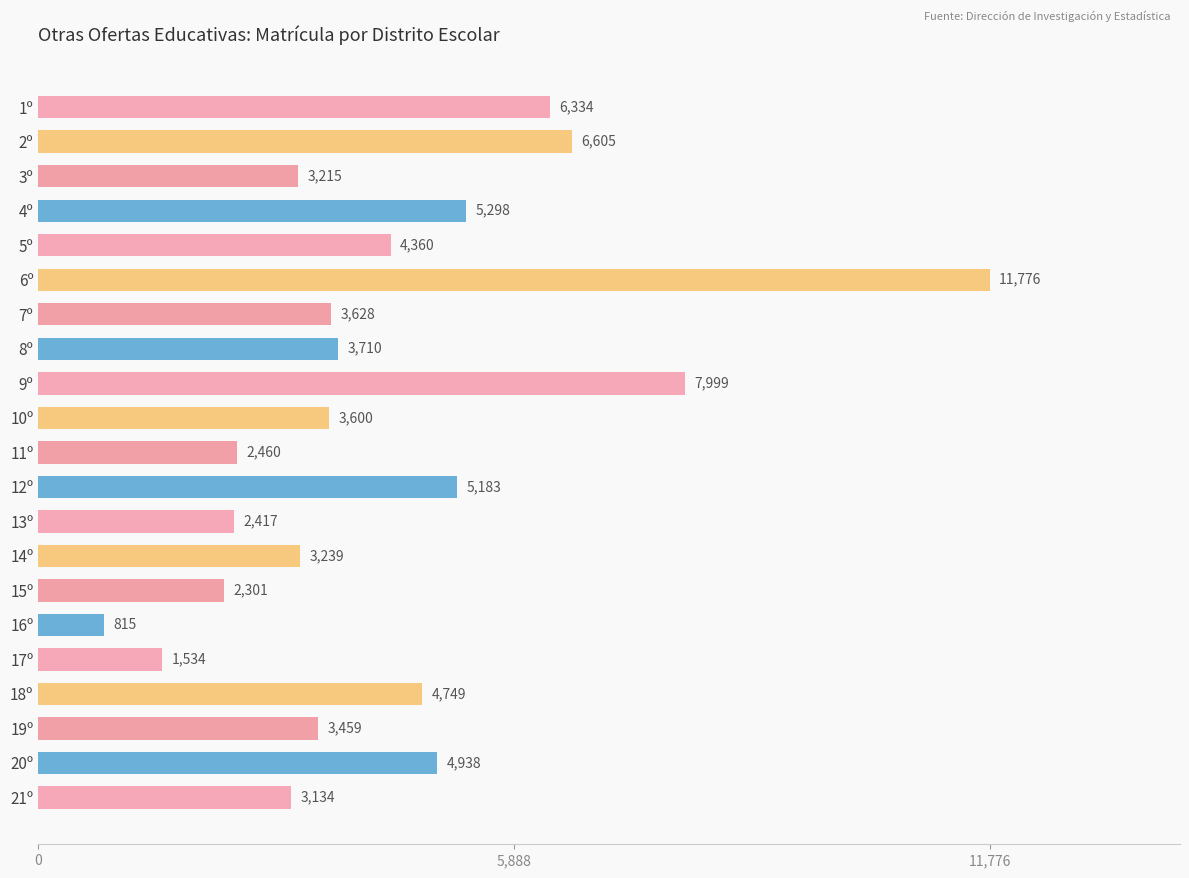

At which category does the chart reach its minimum across all series?

16º